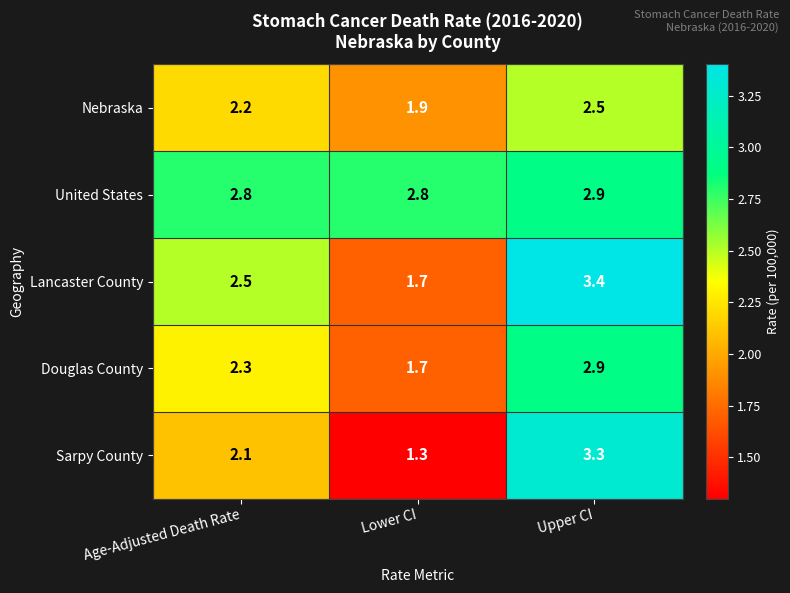

Count the United States values in the range 2 to 3.

3